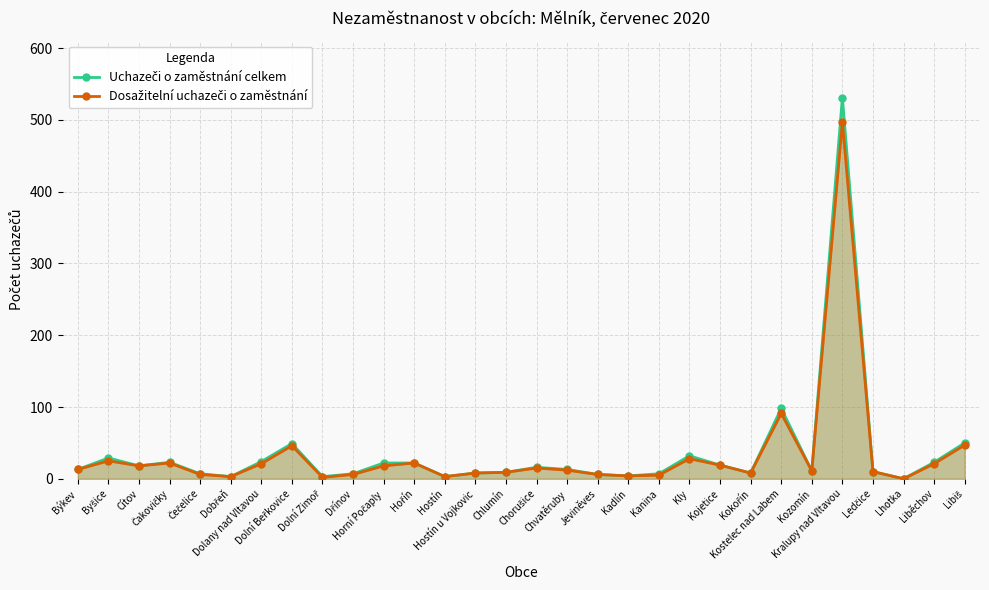

What is the label of the 18th point from the left?

Jeviněves